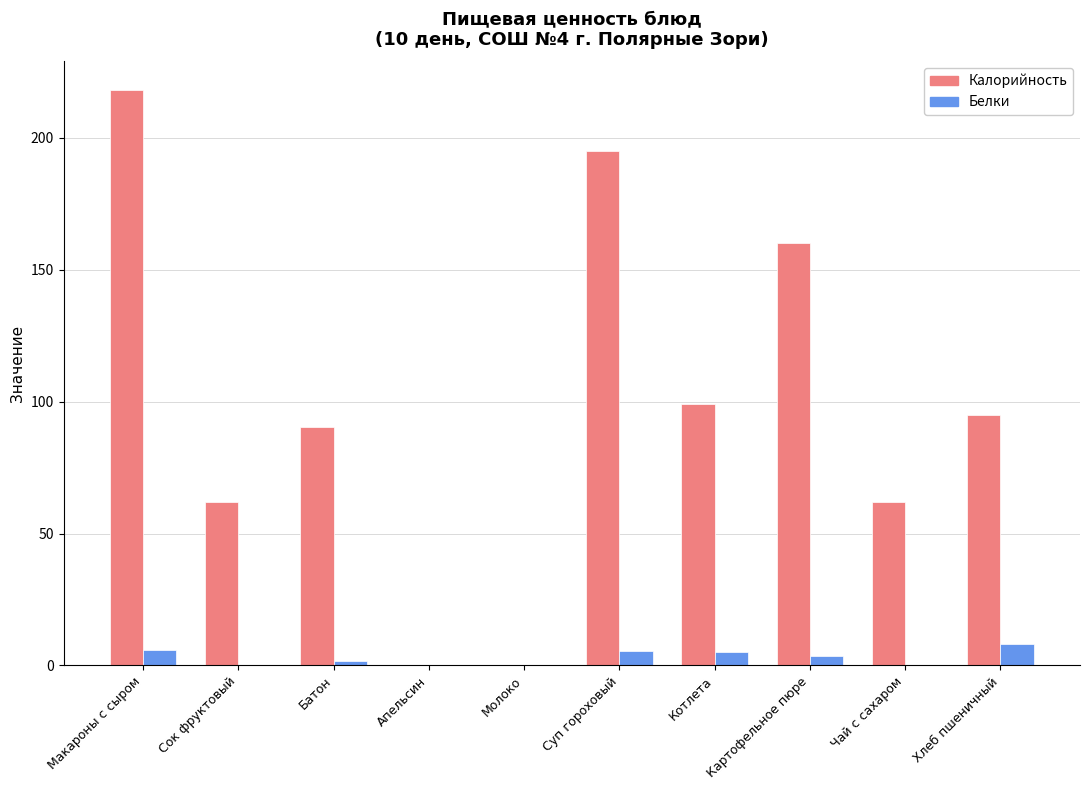

How many groups of bars are there?

10